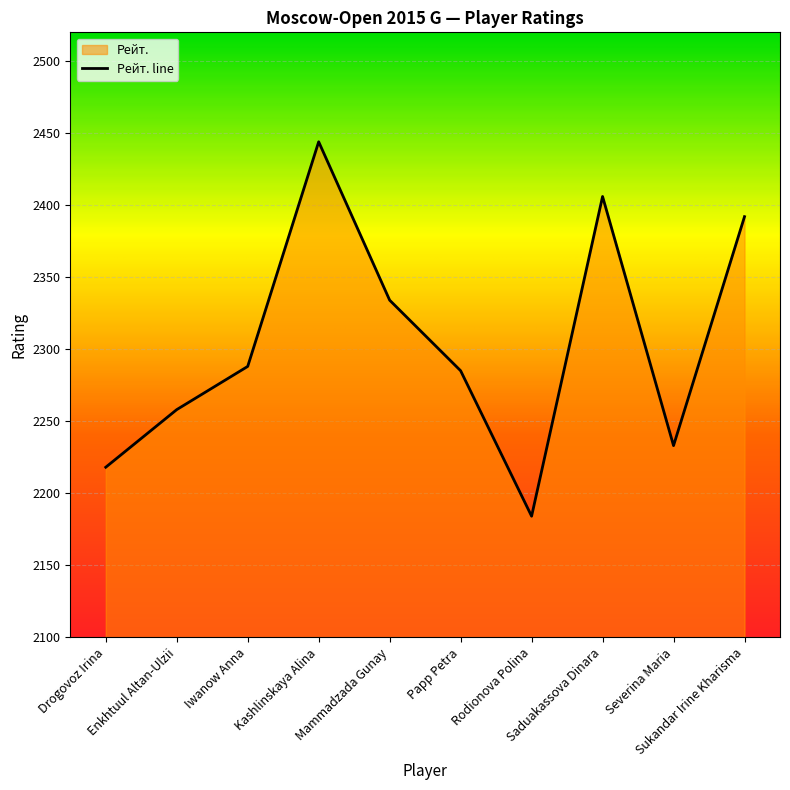

List the labels in order of value, smallest first.

Rodionova Polina, Drogovoz Irina, Severina Maria, Enkhtuul Altan-Ulzii, Papp Petra, Iwanow Anna, Mammadzada Gunay, Sukandar Irine Kharisma, Saduakassova Dinara, Kashlinskaya Alina